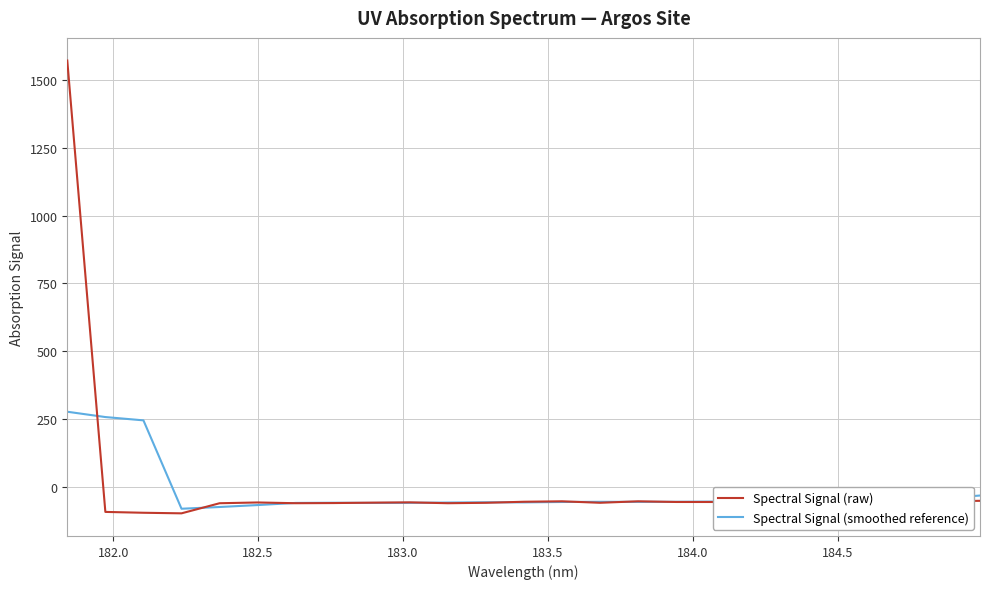

True or false: Spectral Signal (raw) has more than 2 points higher than both neighbors.

True